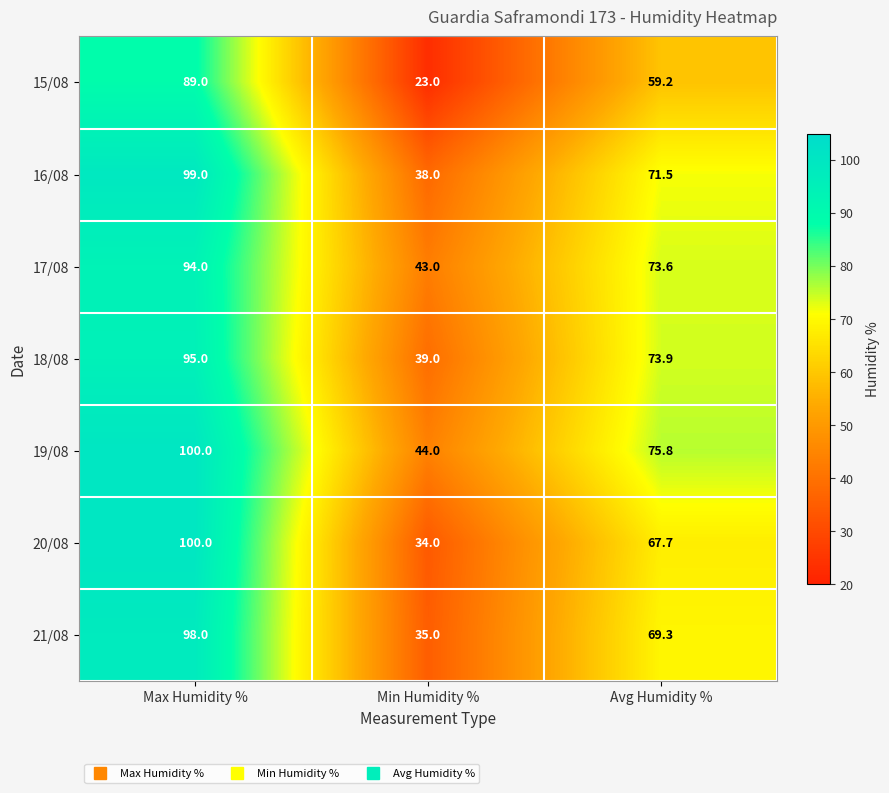

Which series has the largest total across all categories?

19/08